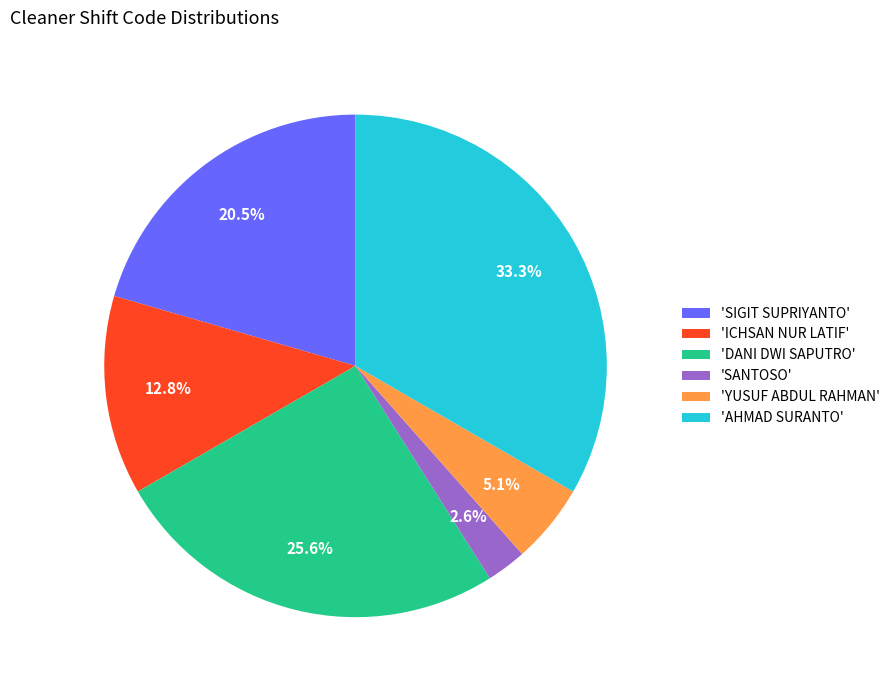

What is the ratio of the value at 'SIGIT SUPRIYANTO' to the value at 'YUSUF ABDUL RAHMAN'?

4.0